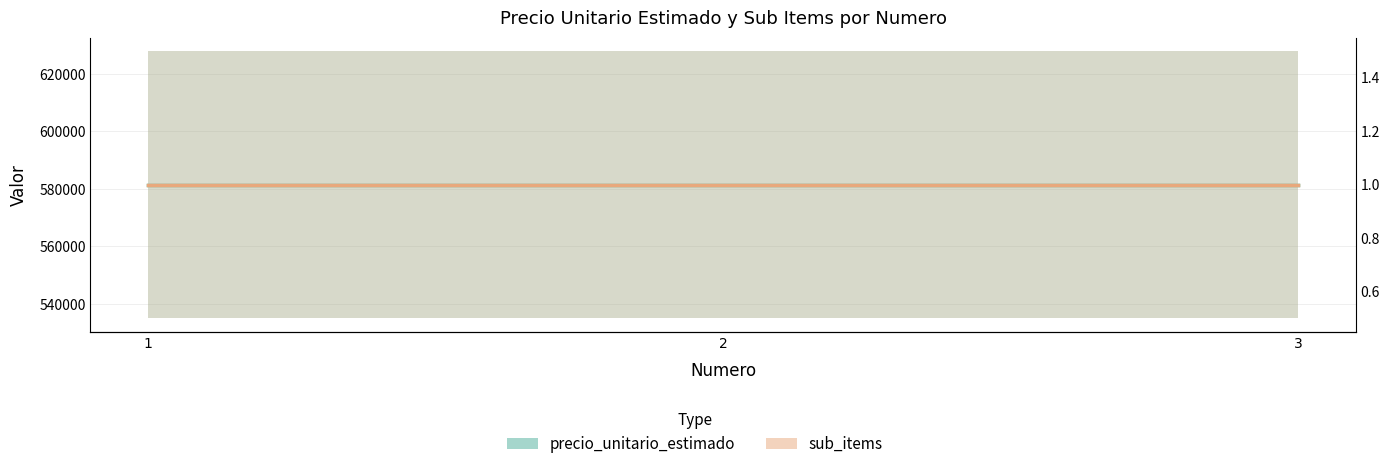

True or false: sub_items has a value of 1 at 3.

True